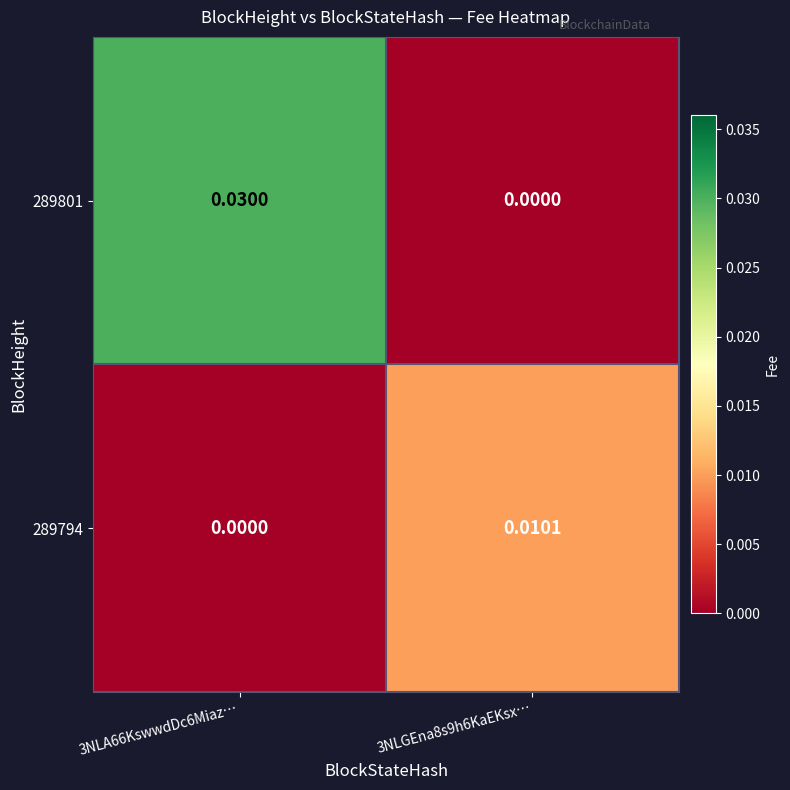

How many values in the 289794 series exceed 0?

1